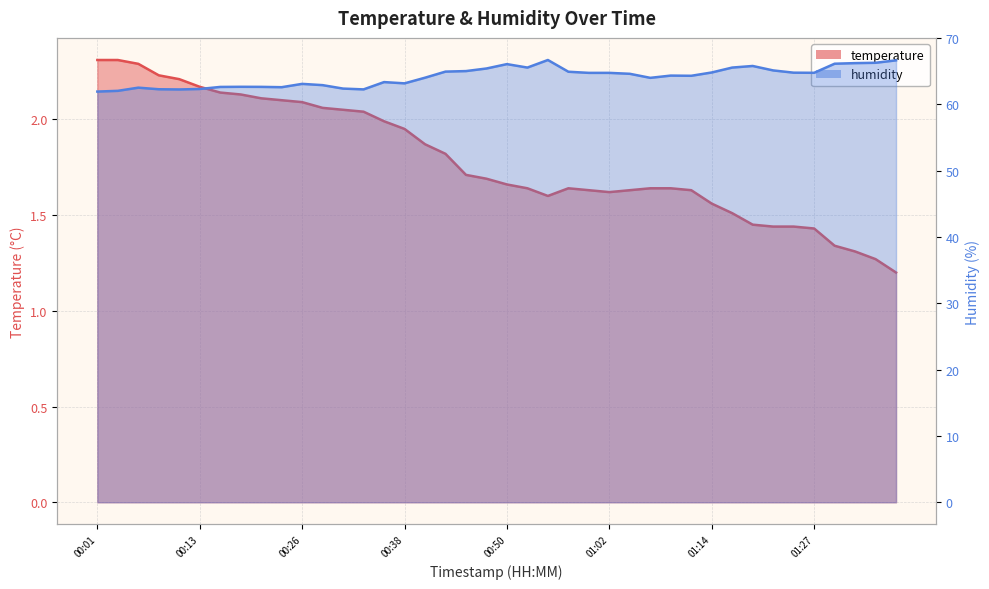

Which label corresponds to the smallest value in the chart?

01:36